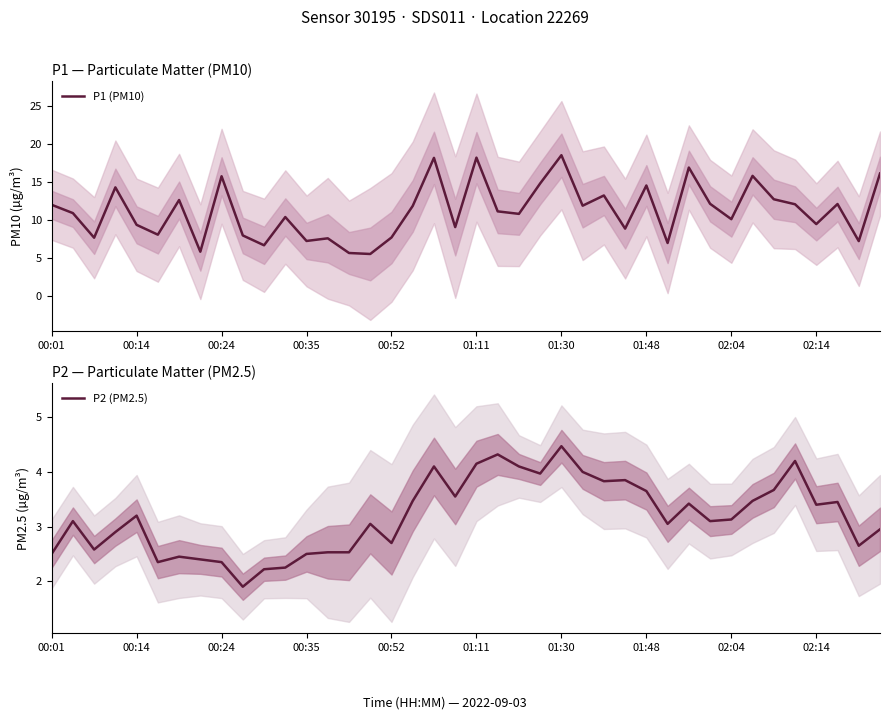

How many interior local peaks does the P1 (PM10) series have?

13